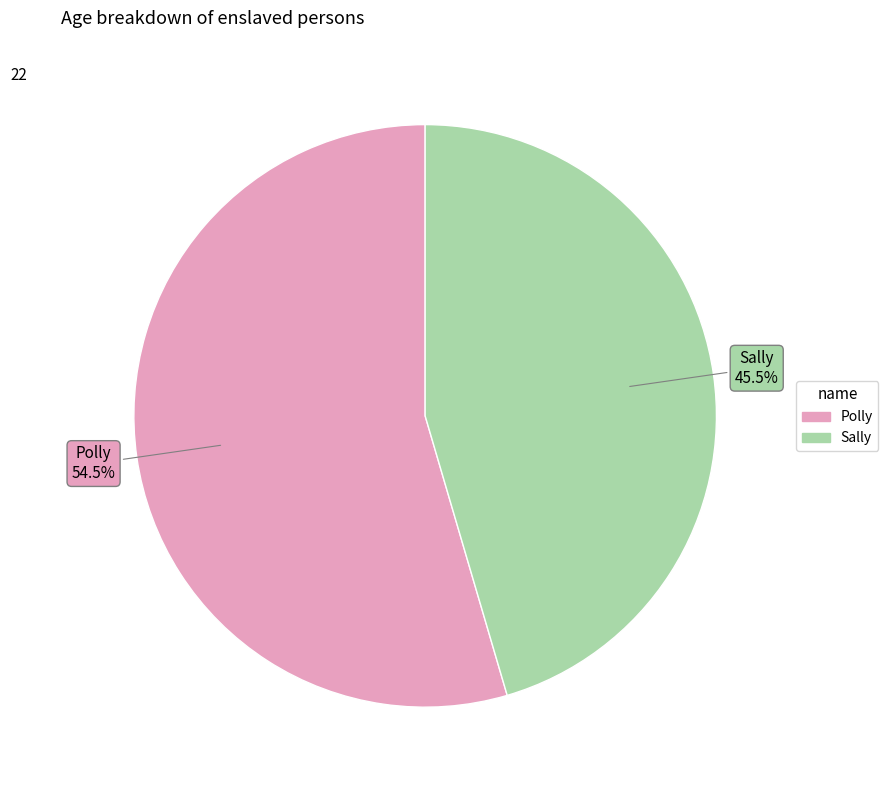

Which category accounts for the majority?

Polly